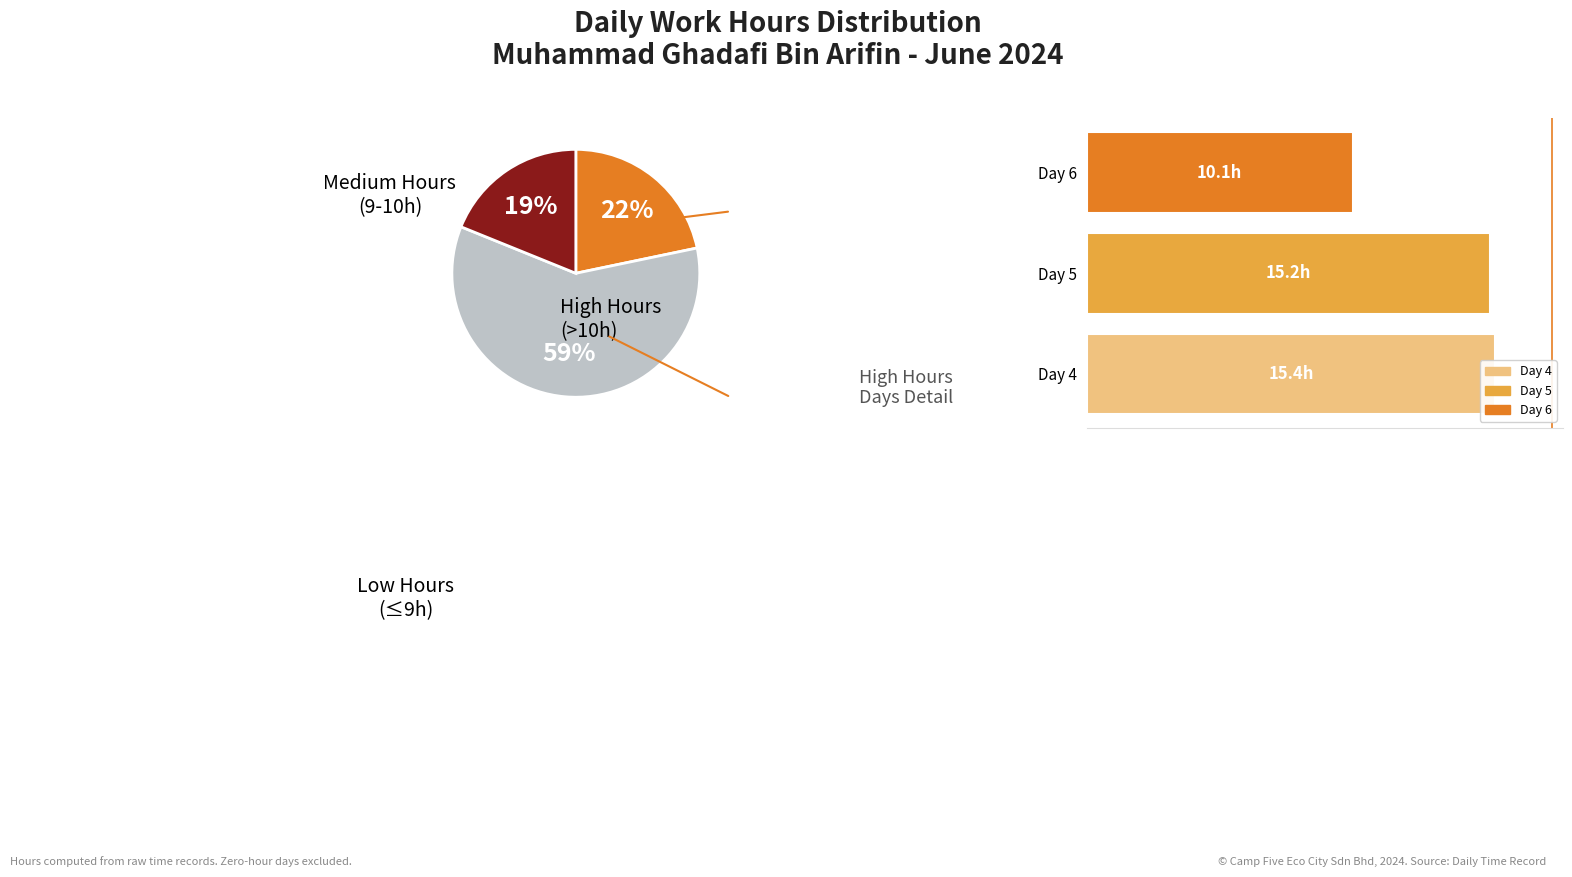

The Day 4 slice represents 28% of the pie. True or false?

False